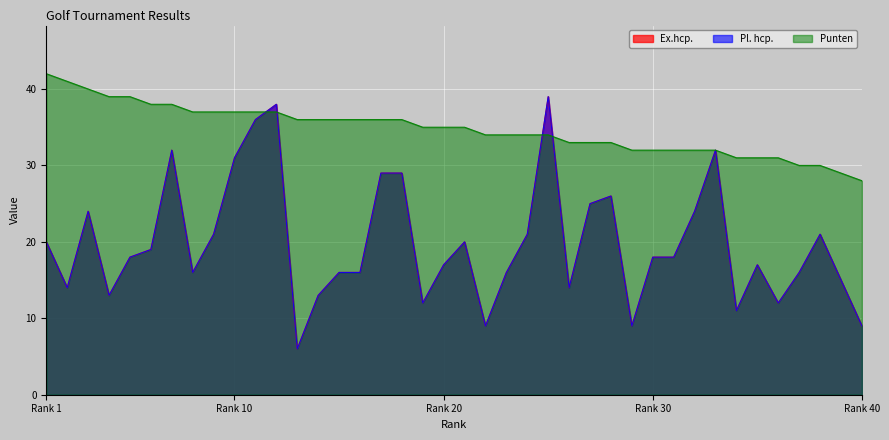

Between which two adjacent categories do Ex.hcp. and Punten first intersect?

11 and 12